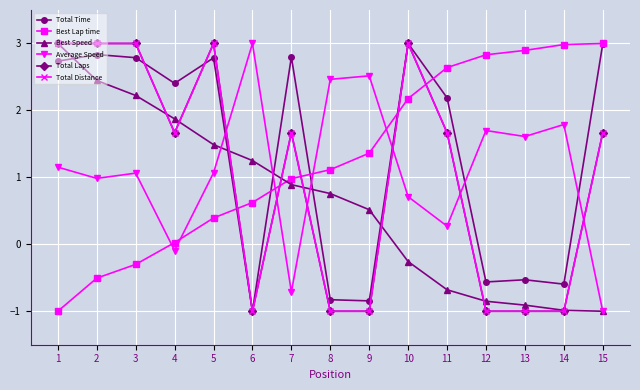

Reading left to right, transcribe all the data shown in this chart.

Total Time: 2.7	2.8	2.8	2.4	2.8	-1.0	2.8	-0.8	-0.8	3.0	2.2	-0.6	-0.5	-0.6	3.0
Best Lap time: -1.0	-0.5	-0.3	0.0	0.4	0.6	1.0	1.1	1.4	2.2	2.6	2.8	2.9	3.0	3.0
Best Speed: 3.0	2.4	2.2	1.9	1.5	1.3	0.9	0.8	0.5	-0.3	-0.7	-0.9	-0.9	-1.0	-1.0
Average Speed: 1.2	1.0	1.1	-0.1	1.1	3.0	-0.7	2.5	2.5	0.7	0.3	1.7	1.6	1.8	-1.0
Total Laps: 3.0	3.0	3.0	1.7	3.0	-1.0	1.7	-1.0	-1.0	3.0	1.7	-1.0	-1.0	-1.0	1.7
Total Distance: 3.0	3.0	3.0	1.7	3.0	-1.0	1.7	-1.0	-1.0	3.0	1.7	-1.0	-1.0	-1.0	1.7